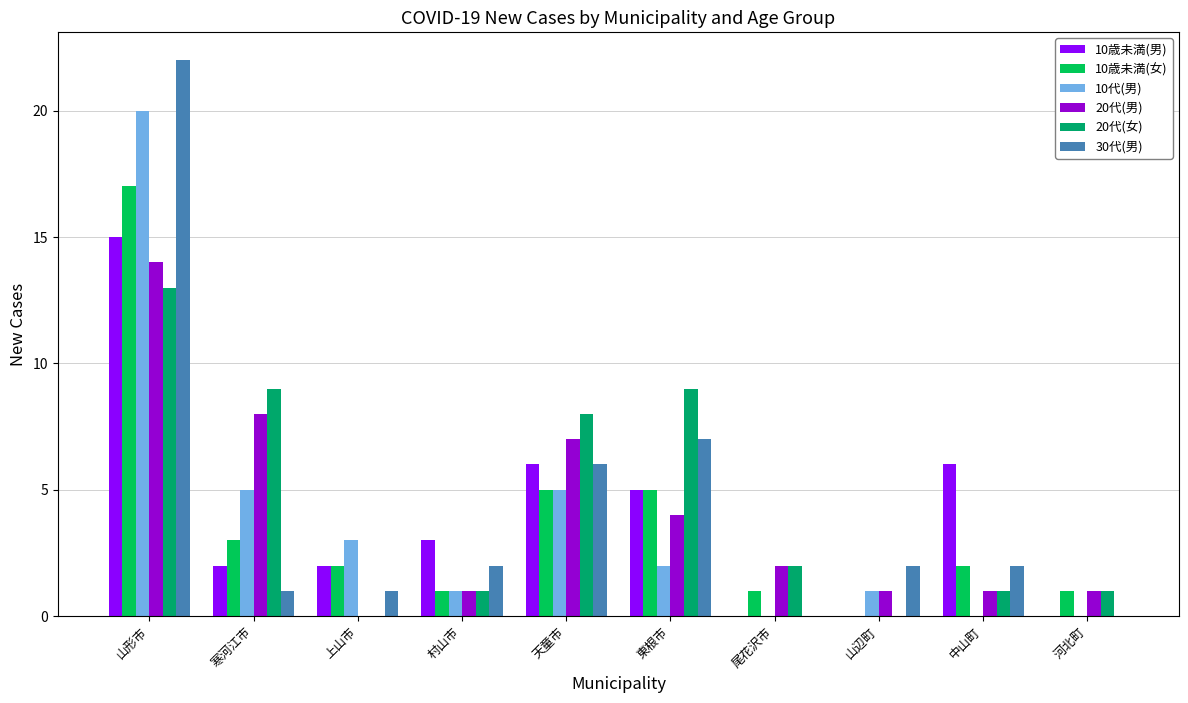

Are the bars horizontal?

No